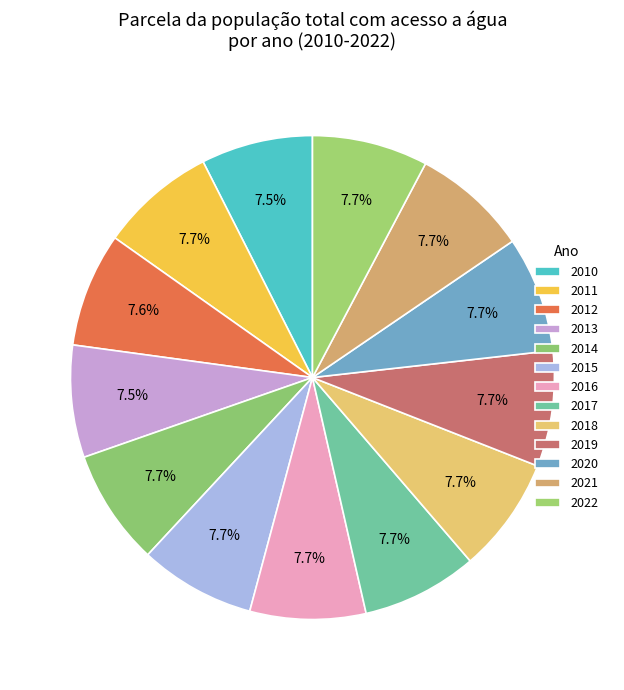

Rank the categories by value from highest to lowest.

2011, 2014, 2015, 2016, 2017, 2018, 2019, 2020, 2021, 2022, 2012, 2013, 2010